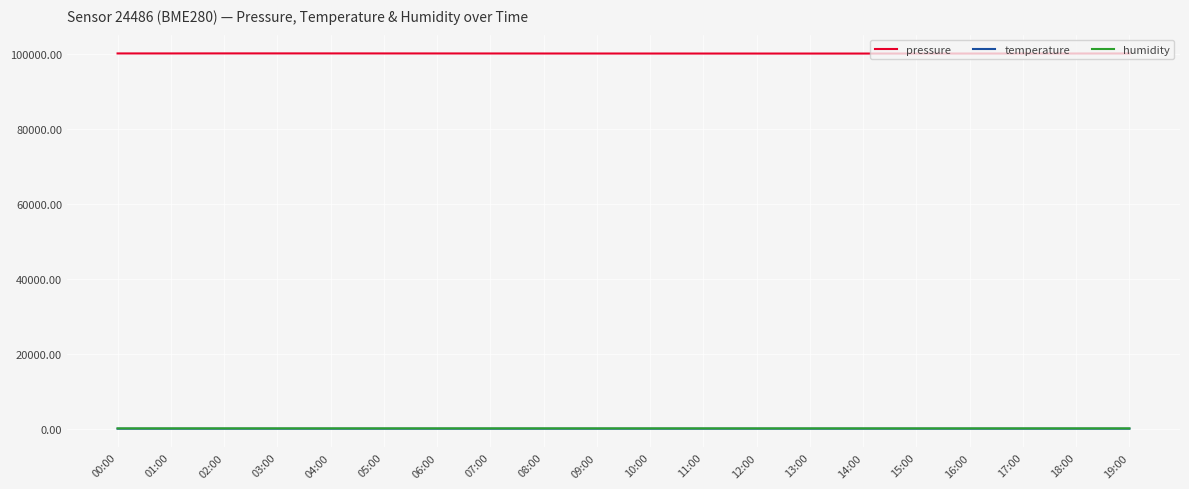

Which series has the largest total across all categories?

pressure